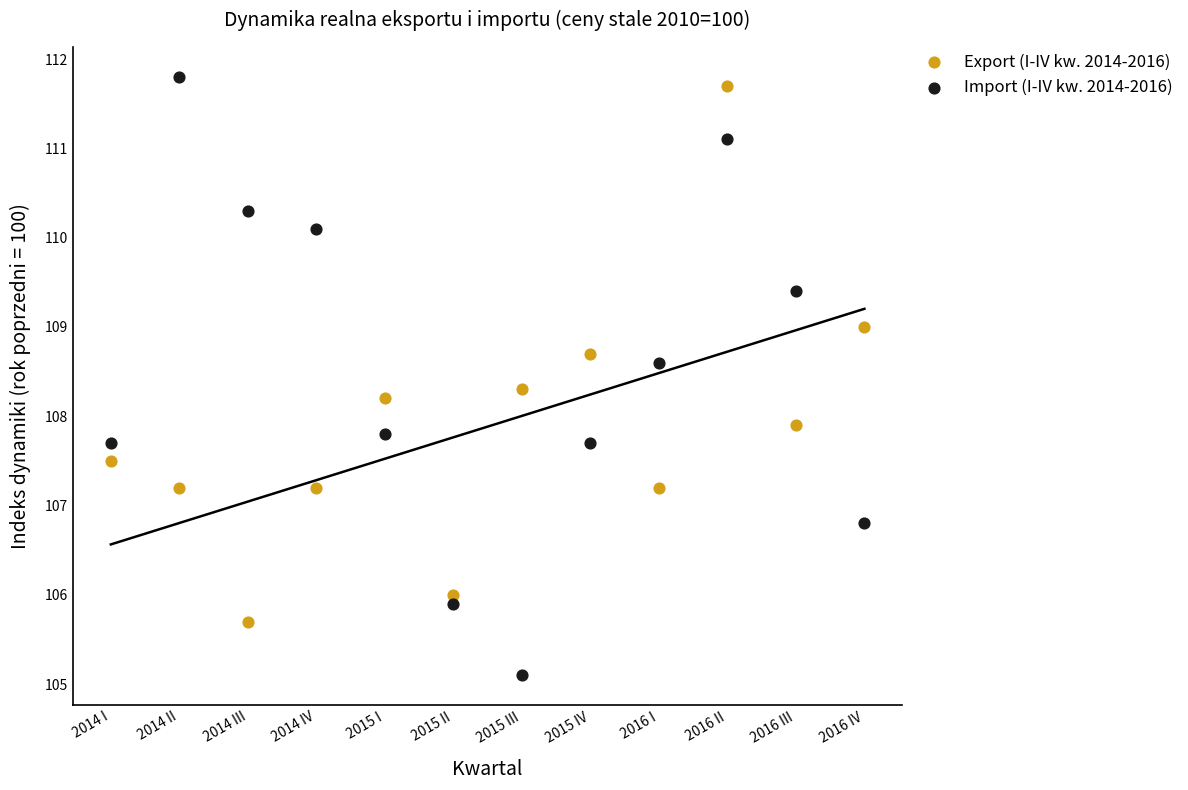

Across all series, what Y value is closest to 108?

107.9